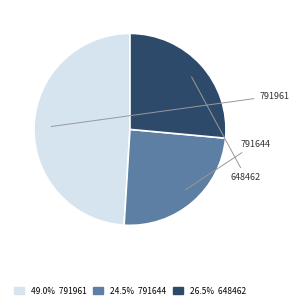

Does any single category account for the majority?

No